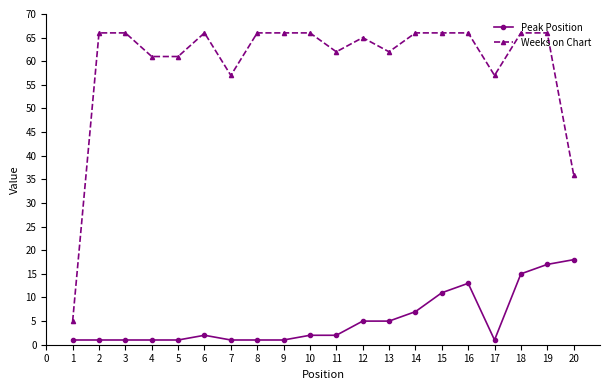

True or false: Weeks on Chart and Peak Position cross at least once.

False